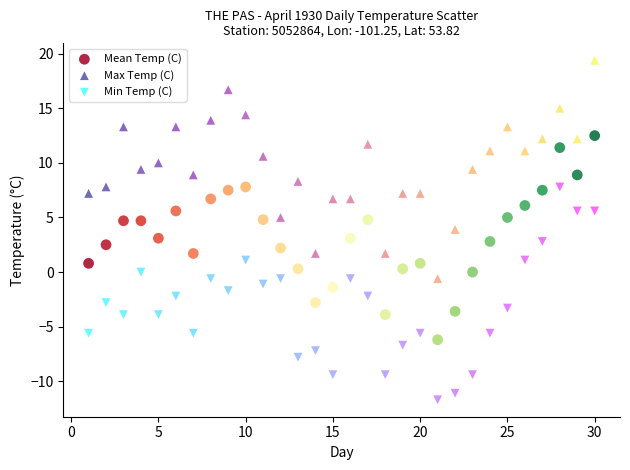

Which series contains the lowest Y value?

Min Temp (C)